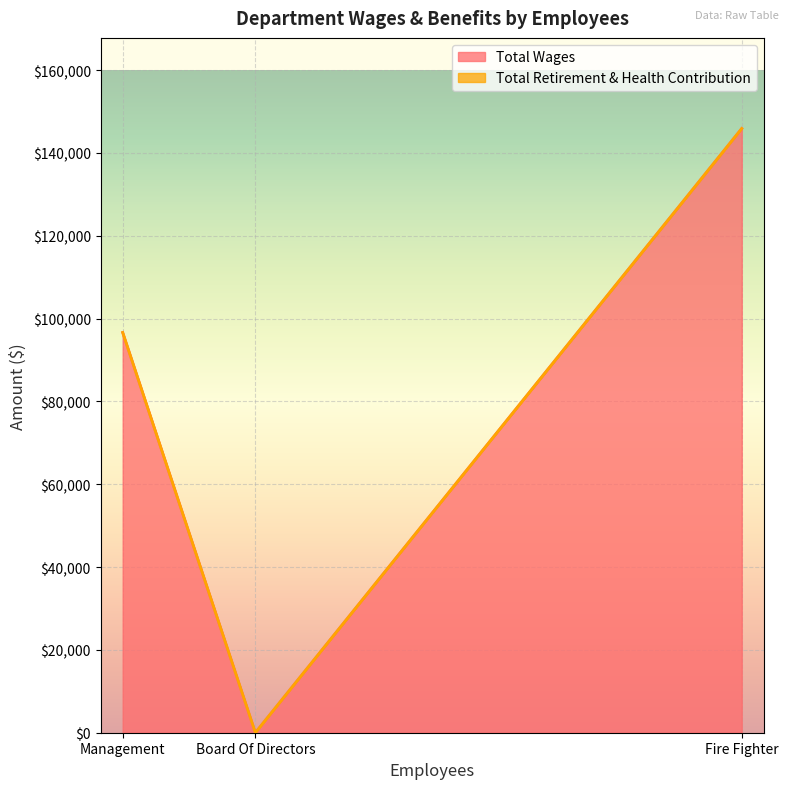

How many values in the Total Wages series are below 96650?

1